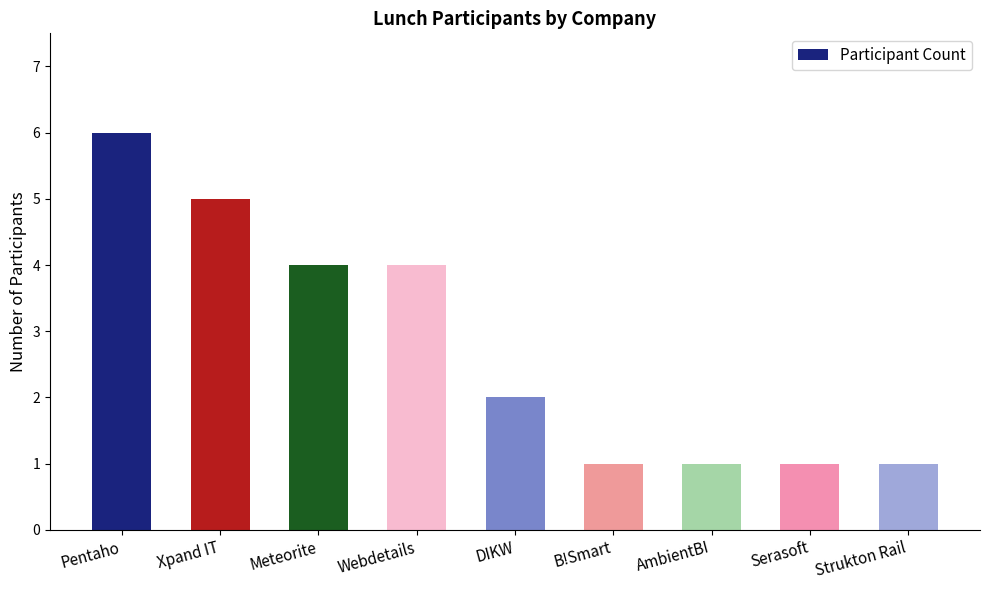

The value at Serasoft is 1. True or false?

True